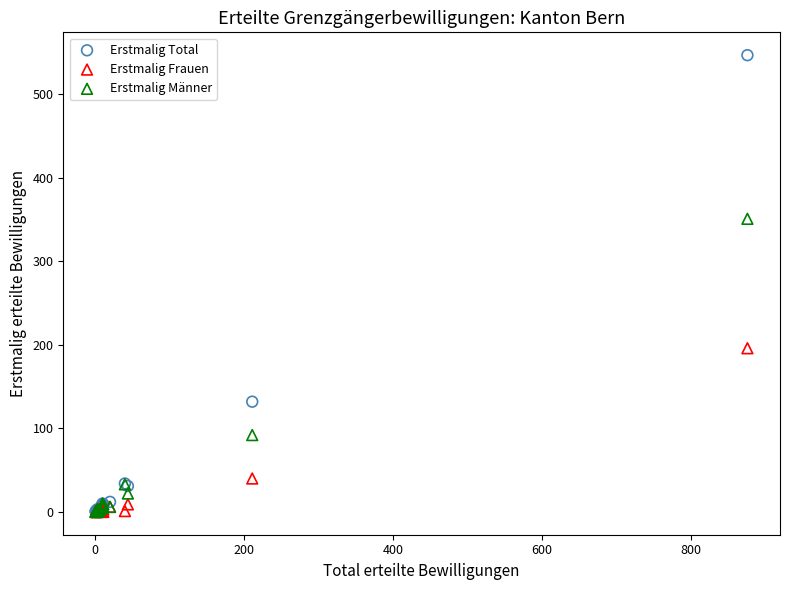

In the Erstmalig Männer series, what Y value is closest to 175?

92